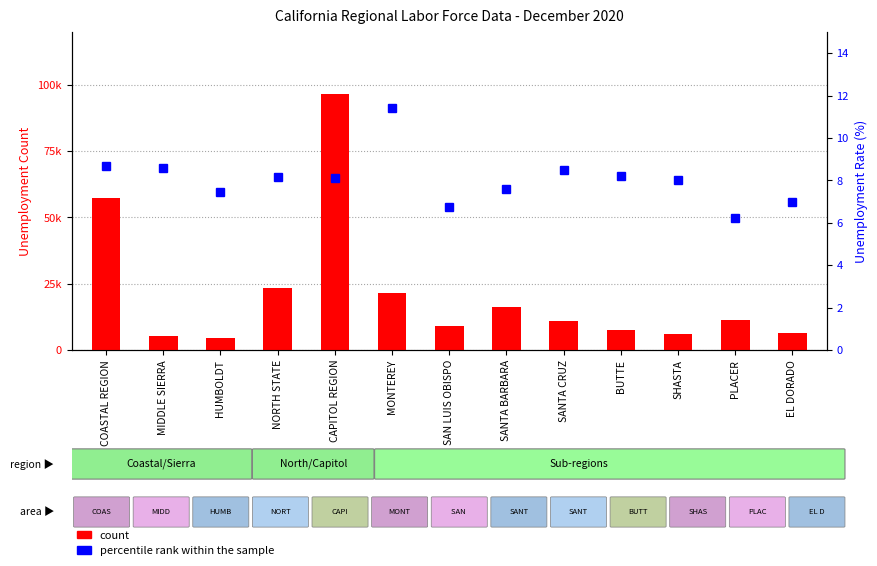

Which series changed the most between HUMBOLDT and BUTTE?

count